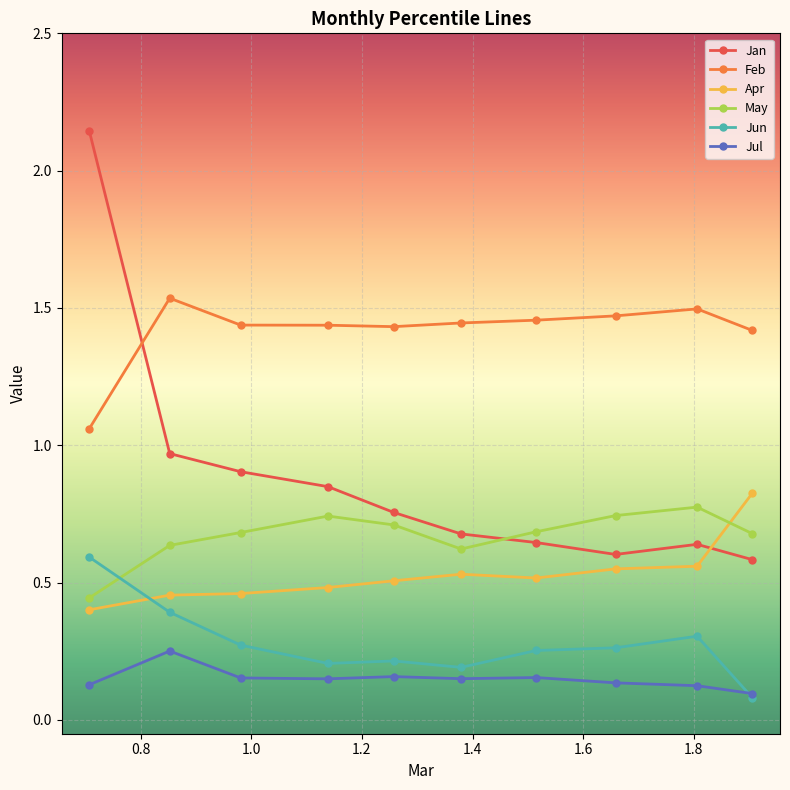

How many intersections are there between Jun and Apr?

1